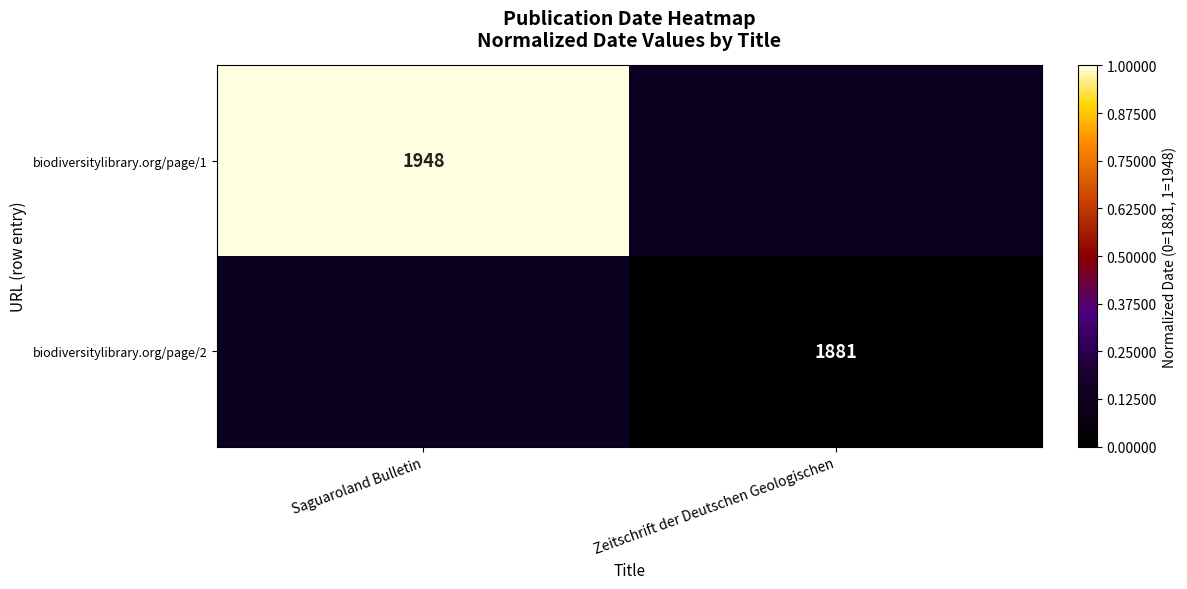

Is it true that biodiversitylibrary.org/page/2 equals 1881 at Zeitschrift der Deutschen Geologischen?

True